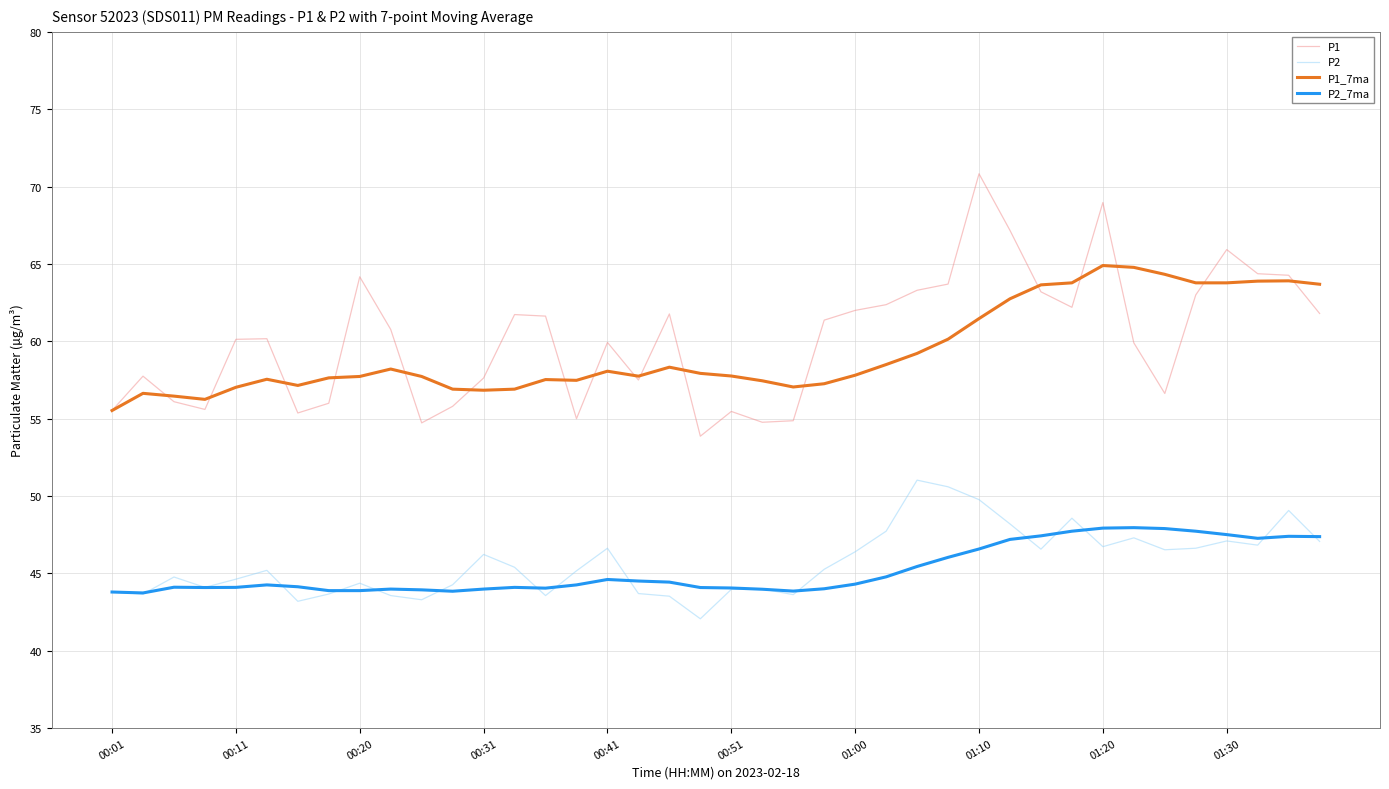

What is the minimum value for P1?

53.9